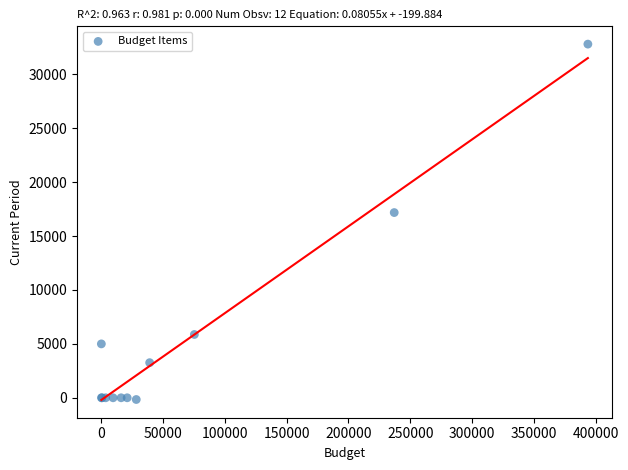

What Y value in the scatter plot is closest to 16326?

17184.4